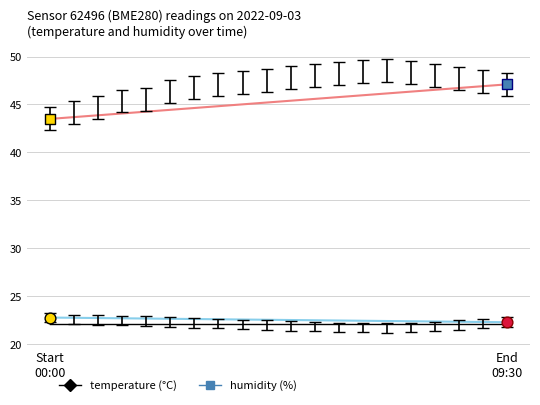

At how many categories does at least one series exceed 30?

20